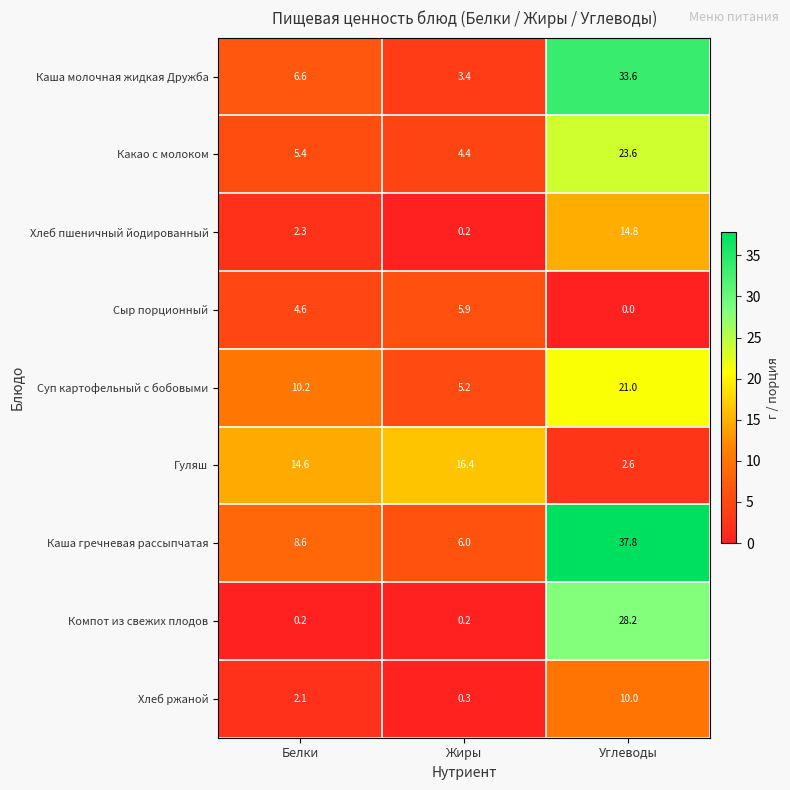

True or false: Компот из свежих плодов has a value of 28.2 at Углеводы.

True